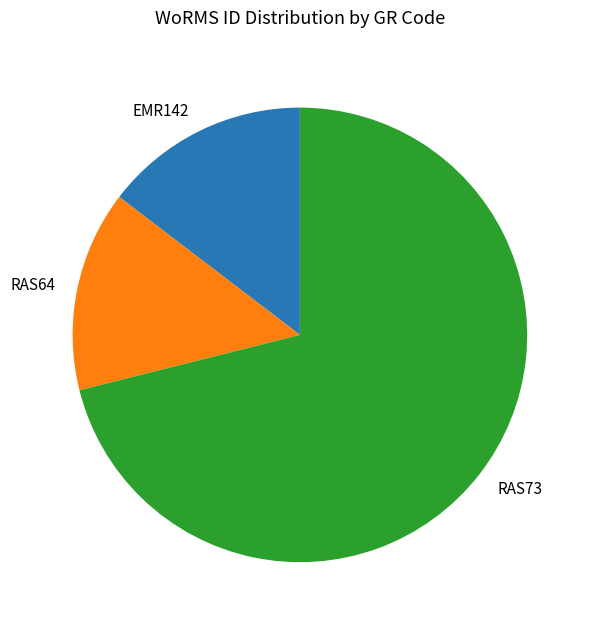

Does any single category account for the majority?

Yes